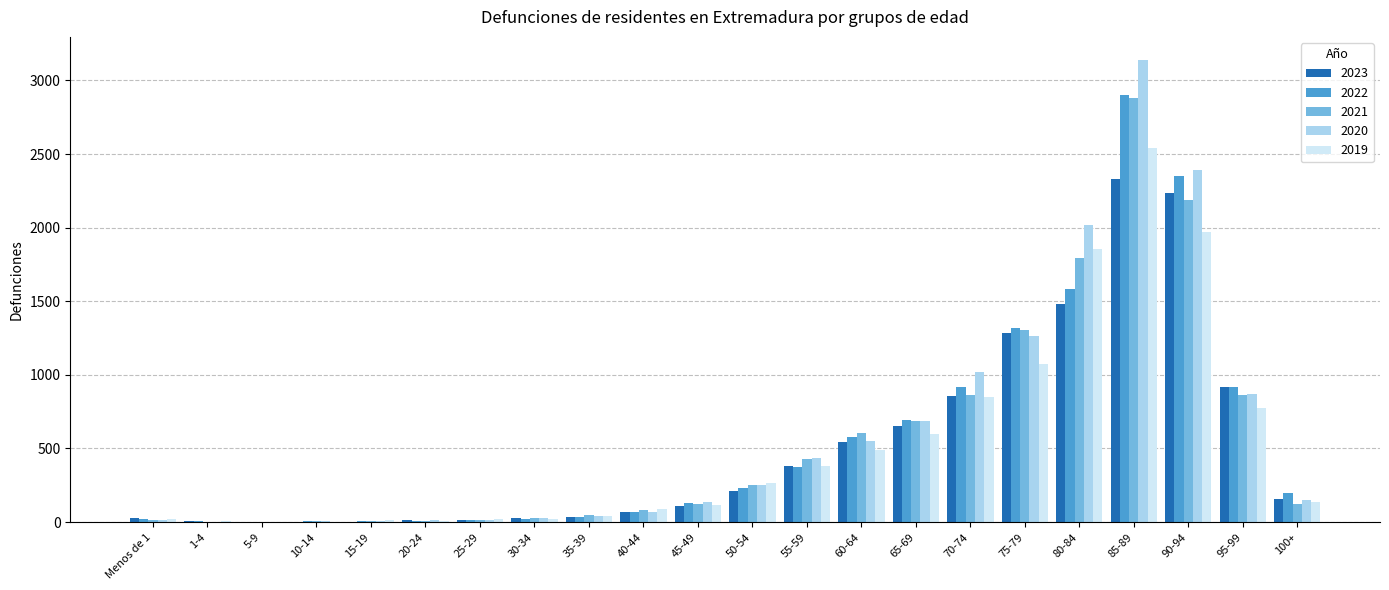

True or false: 2022 has a value of 1431 at 95-99.

False